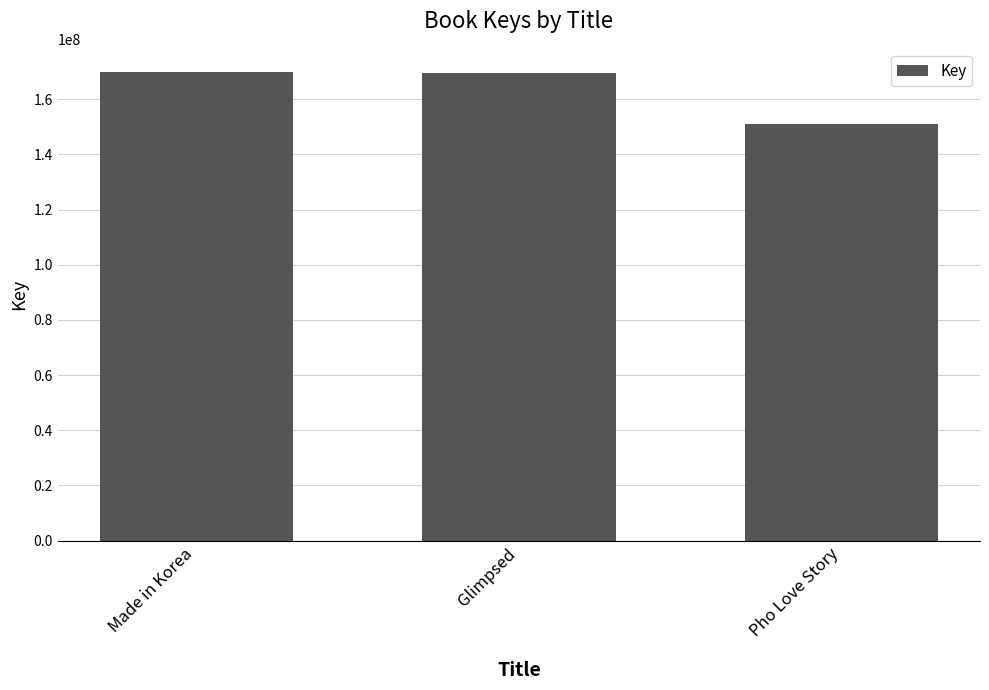

What is the change in value from Made in Korea to Glimpsed?

-298701